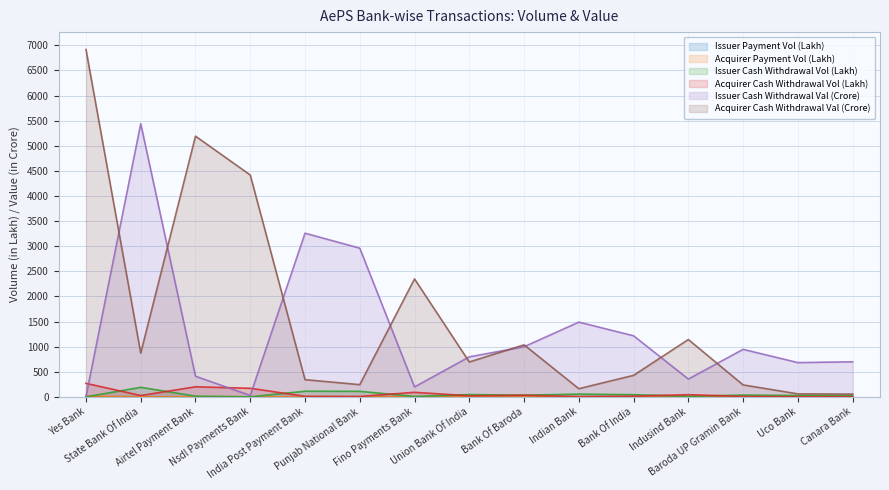

How many times do Acquirer Payment Vol (Lakh) and Issuer Payment Vol (Lakh) cross each other?

5